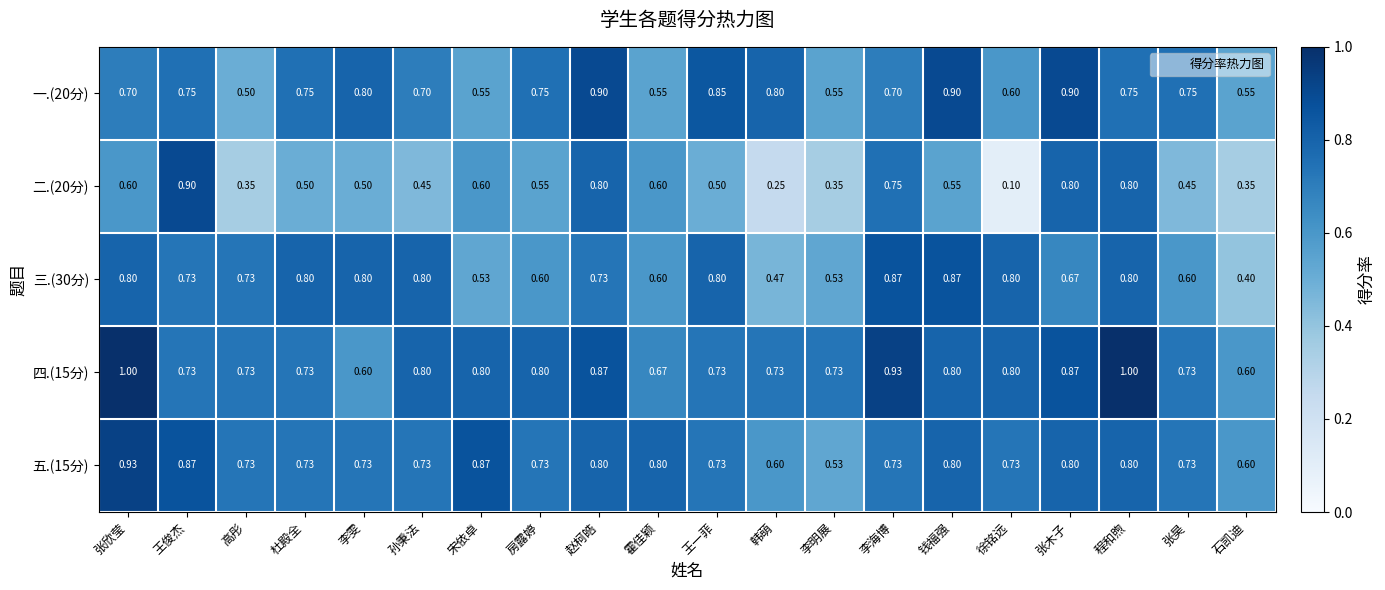

Which series changed the most between 高彤 and 霍佳颖?

二.(20分)